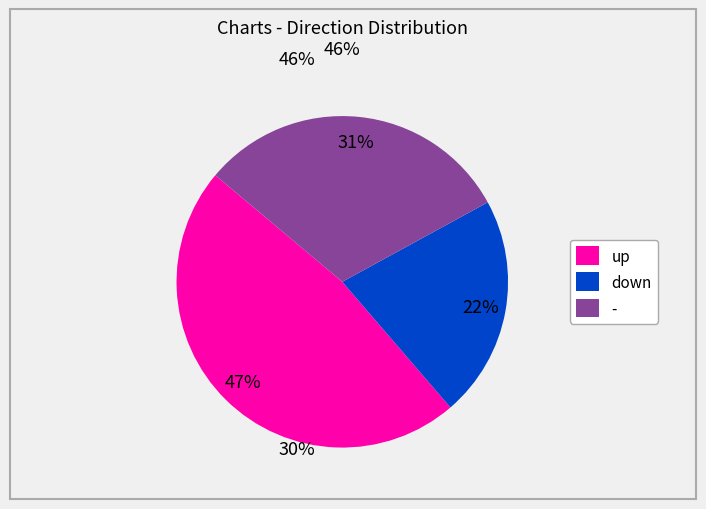

How many segments does this pie chart have?

3